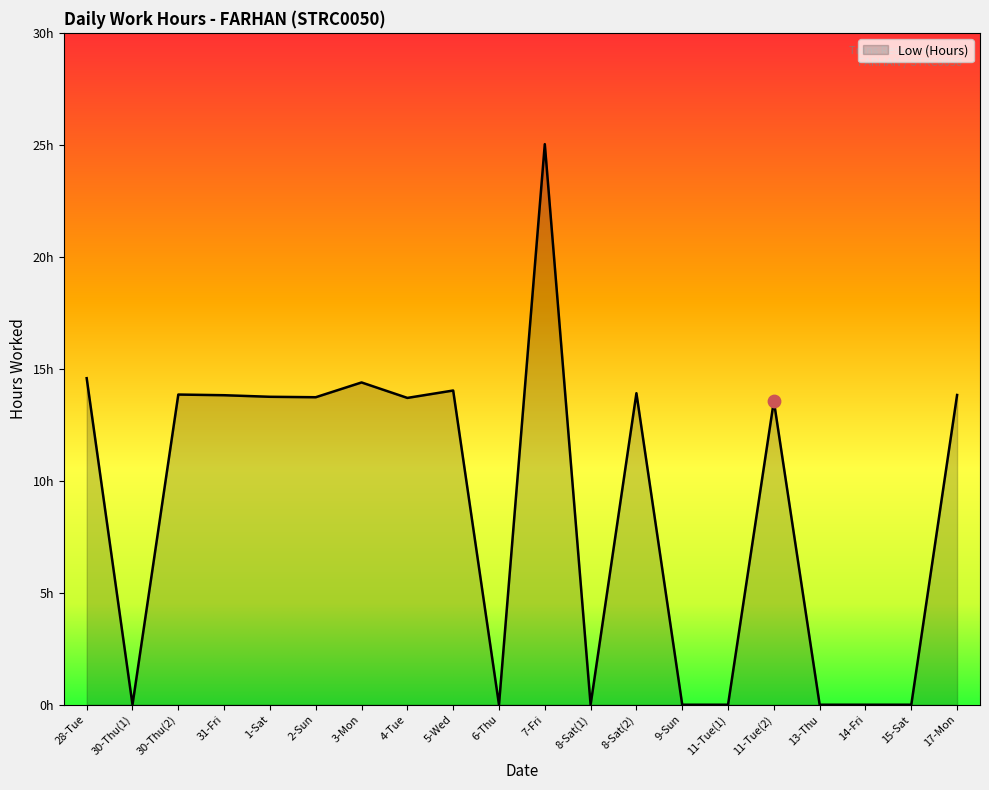

What is the change in value from 7-Fri to 8-Sat(1)?

-25.0